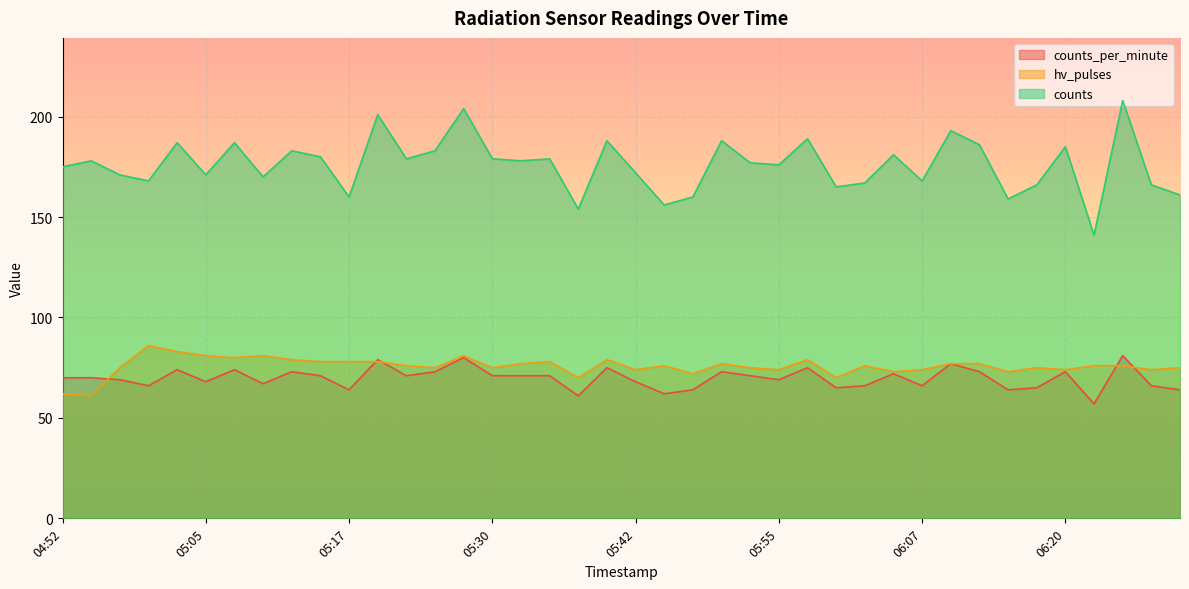

At how many categories does at least one series exceed 88?

40